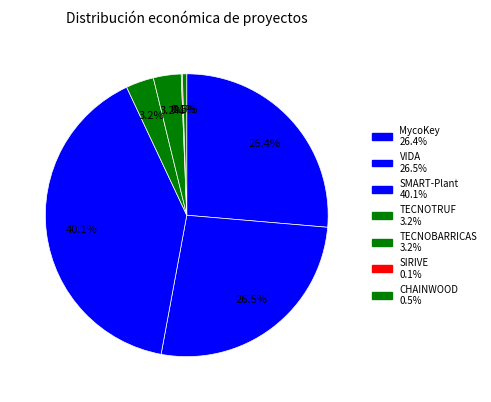

Is TECNOBARRICAS the majority of the pie?

No